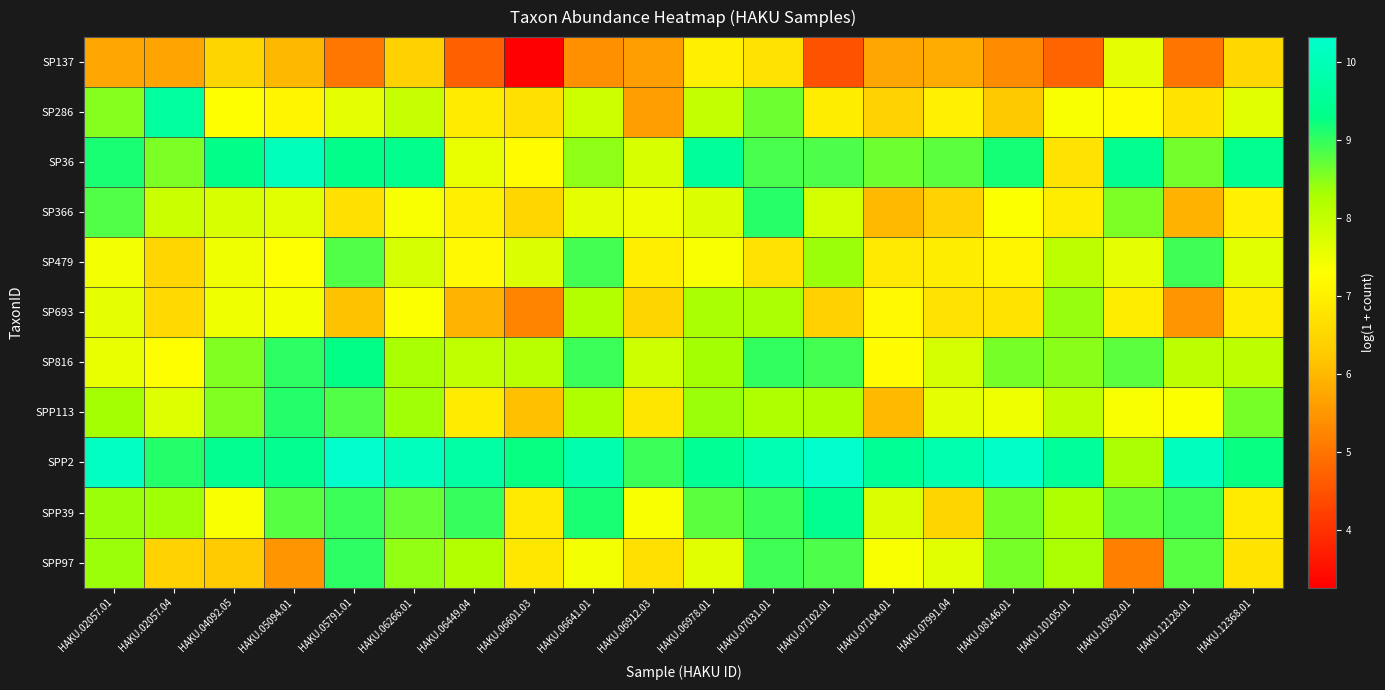

Reading left to right, what are all the values shown in this chart?

SP137: HAKU.02057.01=5.7	HAKU.02057.04=5.7	HAKU.04092.05=6.5	HAKU.05094.01=6.0	HAKU.05791.01=5.0	HAKU.06266.01=6.4	HAKU.06449.04=4.7	HAKU.06601.03=3.3	HAKU.06641.01=5.4	HAKU.06912.03=5.6	HAKU.06978.01=7.0	HAKU.07031.01=6.7	HAKU.07102.01=4.5	HAKU.07104.01=5.7	HAKU.07991.04=5.8	HAKU.08146.01=5.3	HAKU.10105.01=4.8	HAKU.10302.01=7.6	HAKU.12128.01=5.0	HAKU.12368.01=6.5
SP286: HAKU.02057.01=8.5	HAKU.02057.04=9.6	HAKU.04092.05=7.3	HAKU.05094.01=7.1	HAKU.05791.01=7.6	HAKU.06266.01=8.0	HAKU.06449.04=6.9	HAKU.06601.03=6.7	HAKU.06641.01=7.9	HAKU.06912.03=5.6	HAKU.06978.01=8.0	HAKU.07031.01=8.7	HAKU.07102.01=6.9	HAKU.07104.01=6.4	HAKU.07991.04=7.0	HAKU.08146.01=6.2	HAKU.10105.01=7.4	HAKU.10302.01=7.2	HAKU.12128.01=6.8	HAKU.12368.01=7.6
SP36: HAKU.02057.01=9.2	HAKU.02057.04=8.6	HAKU.04092.05=9.3	HAKU.05094.01=10.0	HAKU.05791.01=9.3	HAKU.06266.01=9.4	HAKU.06449.04=7.6	HAKU.06601.03=7.3	HAKU.06641.01=8.5	HAKU.06912.03=7.7	HAKU.06978.01=9.6	HAKU.07031.01=8.9	HAKU.07102.01=8.8	HAKU.07104.01=8.6	HAKU.07991.04=8.8	HAKU.08146.01=9.2	HAKU.10105.01=6.7	HAKU.10302.01=9.4	HAKU.12128.01=8.6	HAKU.12368.01=9.4
SP366: HAKU.02057.01=8.8	HAKU.02057.04=7.9	HAKU.04092.05=7.7	HAKU.05094.01=7.6	HAKU.05791.01=6.7	HAKU.06266.01=7.4	HAKU.06449.04=7.0	HAKU.06601.03=6.5	HAKU.06641.01=7.6	HAKU.06912.03=7.5	HAKU.06978.01=7.7	HAKU.07031.01=9.1	HAKU.07102.01=7.8	HAKU.07104.01=6.0	HAKU.07991.04=6.4	HAKU.08146.01=7.3	HAKU.10105.01=6.9	HAKU.10302.01=8.6	HAKU.12128.01=5.9	HAKU.12368.01=7.0
SP479: HAKU.02057.01=7.4	HAKU.02057.04=6.5	HAKU.04092.05=7.5	HAKU.05094.01=7.3	HAKU.05791.01=8.8	HAKU.06266.01=7.8	HAKU.06449.04=7.2	HAKU.06601.03=7.7	HAKU.06641.01=8.9	HAKU.06912.03=7.0	HAKU.06978.01=7.4	HAKU.07031.01=6.7	HAKU.07102.01=8.4	HAKU.07104.01=6.9	HAKU.07991.04=6.9	HAKU.08146.01=7.1	HAKU.10105.01=8.1	HAKU.10302.01=7.6	HAKU.12128.01=8.9	HAKU.12368.01=7.6
SP693: HAKU.02057.01=7.6	HAKU.02057.04=6.6	HAKU.04092.05=7.5	HAKU.05094.01=7.4	HAKU.05791.01=6.2	HAKU.06266.01=7.3	HAKU.06449.04=6.0	HAKU.06601.03=5.2	HAKU.06641.01=8.2	HAKU.06912.03=6.5	HAKU.06978.01=8.3	HAKU.07031.01=8.3	HAKU.07102.01=6.4	HAKU.07104.01=7.2	HAKU.07991.04=6.7	HAKU.08146.01=6.8	HAKU.10105.01=8.4	HAKU.10302.01=6.9	HAKU.12128.01=5.5	HAKU.12368.01=6.9
SP816: HAKU.02057.01=7.6	HAKU.02057.04=7.3	HAKU.04092.05=8.5	HAKU.05094.01=9.0	HAKU.05791.01=9.3	HAKU.06266.01=8.3	HAKU.06449.04=8.0	HAKU.06601.03=8.1	HAKU.06641.01=9.0	HAKU.06912.03=7.9	HAKU.06978.01=8.3	HAKU.07031.01=9.0	HAKU.07102.01=8.9	HAKU.07104.01=7.2	HAKU.07991.04=7.8	HAKU.08146.01=8.6	HAKU.10105.01=8.5	HAKU.10302.01=8.8	HAKU.12128.01=8.1	HAKU.12368.01=8.1
SPP113: HAKU.02057.01=8.3	HAKU.02057.04=7.7	HAKU.04092.05=8.6	HAKU.05094.01=9.1	HAKU.05791.01=8.8	HAKU.06266.01=8.3	HAKU.06449.04=6.9	HAKU.06601.03=6.1	HAKU.06641.01=8.2	HAKU.06912.03=6.8	HAKU.06978.01=8.4	HAKU.07031.01=8.2	HAKU.07102.01=8.2	HAKU.07104.01=6.0	HAKU.07991.04=7.6	HAKU.08146.01=7.5	HAKU.10105.01=8.0	HAKU.10302.01=7.3	HAKU.12128.01=7.3	HAKU.12368.01=8.6
SPP2: HAKU.02057.01=10.1	HAKU.02057.04=9.1	HAKU.04092.05=9.4	HAKU.05094.01=9.4	HAKU.05791.01=10.3	HAKU.06266.01=10.1	HAKU.06449.04=9.7	HAKU.06601.03=9.3	HAKU.06641.01=9.8	HAKU.06912.03=9.0	HAKU.06978.01=9.5	HAKU.07031.01=10.0	HAKU.07102.01=10.3	HAKU.07104.01=9.5	HAKU.07991.04=9.9	HAKU.08146.01=10.3	HAKU.10105.01=9.6	HAKU.10302.01=8.3	HAKU.12128.01=10.1	HAKU.12368.01=9.3
SPP39: HAKU.02057.01=8.4	HAKU.02057.04=8.3	HAKU.04092.05=7.4	HAKU.05094.01=8.8	HAKU.05791.01=8.9	HAKU.06266.01=8.7	HAKU.06449.04=9.0	HAKU.06601.03=6.9	HAKU.06641.01=9.2	HAKU.06912.03=7.4	HAKU.06978.01=8.7	HAKU.07031.01=9.0	HAKU.07102.01=9.4	HAKU.07104.01=7.7	HAKU.07991.04=6.5	HAKU.08146.01=8.6	HAKU.10105.01=8.2	HAKU.10302.01=8.8	HAKU.12128.01=8.9	HAKU.12368.01=6.9
SPP97: HAKU.02057.01=8.4	HAKU.02057.04=6.4	HAKU.04092.05=6.3	HAKU.05094.01=5.5	HAKU.05791.01=9.0	HAKU.06266.01=8.4	HAKU.06449.04=8.2	HAKU.06601.03=6.8	HAKU.06641.01=7.4	HAKU.06912.03=6.7	HAKU.06978.01=7.6	HAKU.07031.01=8.9	HAKU.07102.01=8.8	HAKU.07104.01=7.4	HAKU.07991.04=7.6	HAKU.08146.01=8.6	HAKU.10105.01=8.3	HAKU.10302.01=5.2	HAKU.12128.01=8.8	HAKU.12368.01=6.8